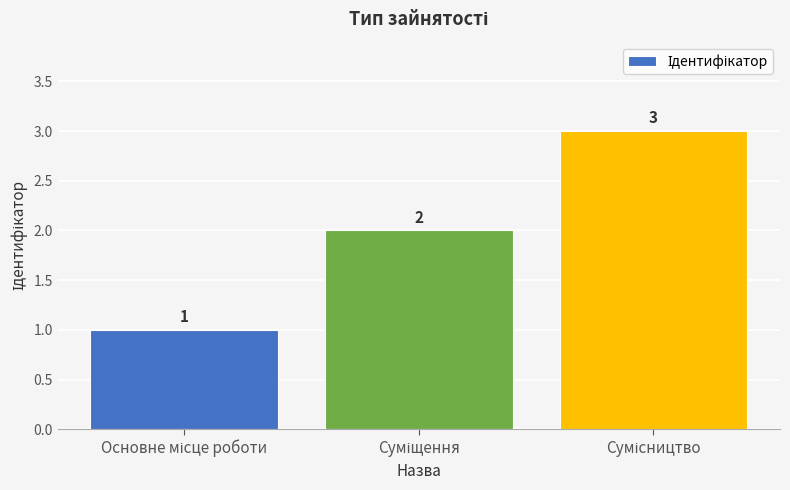

What is the value of the 3rd bar from the left?

3